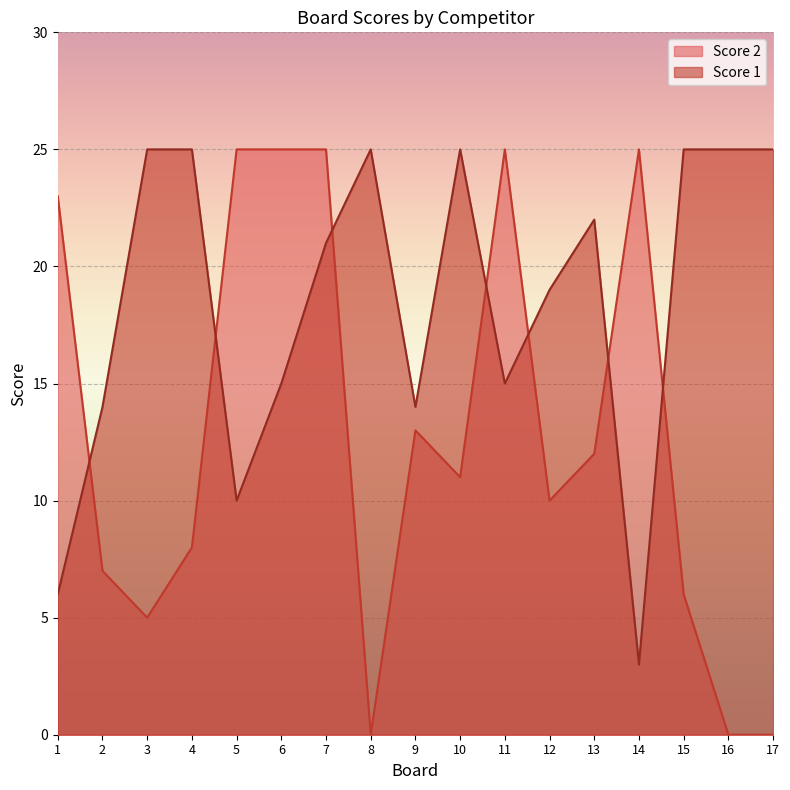

What is the difference between the maximum and minimum values in the Score 1 series?

22